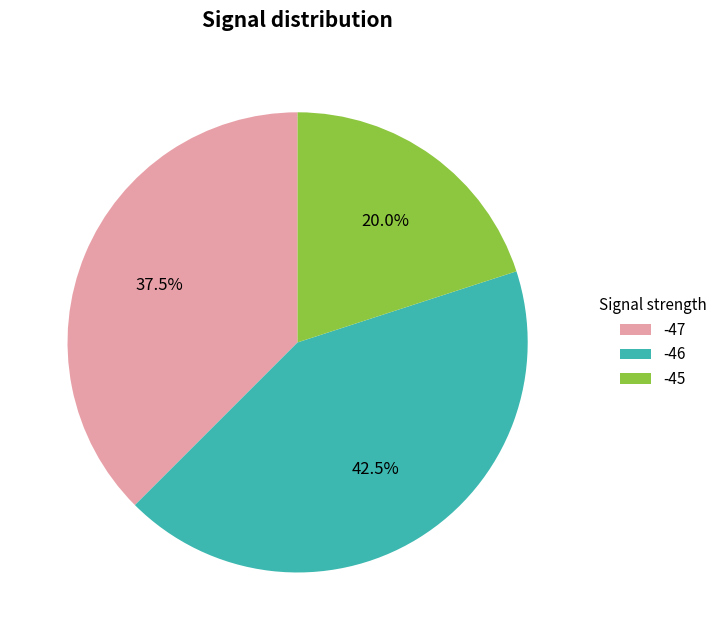

Approximately how many times larger is the value at -46 compared to -45?

2.1